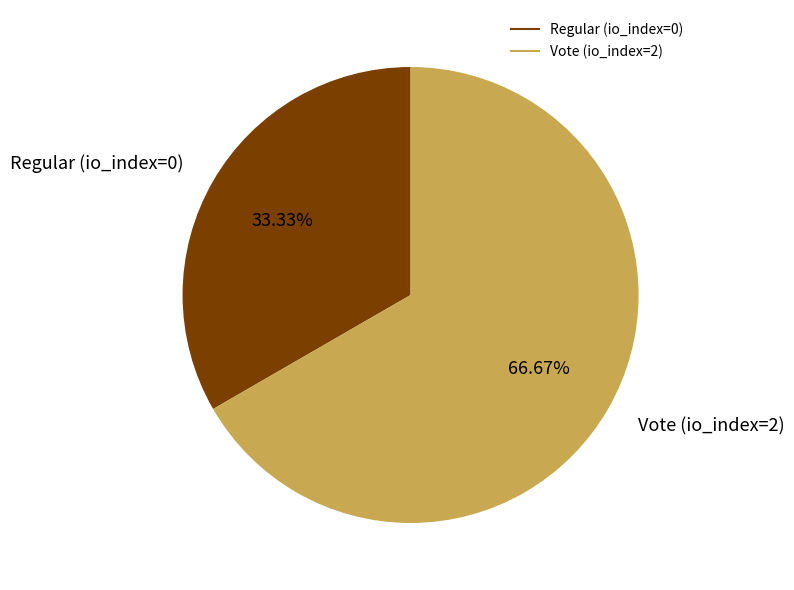

What percentage is the Vote slice, to the nearest percent?

67%